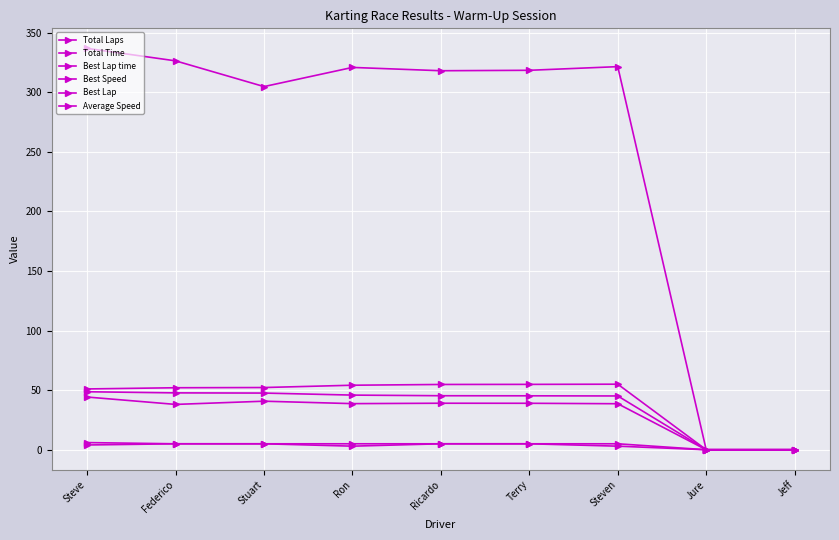

Reading right to left, what are all the values shown in this chart?

Total Laps: 0.0	0.0	5.0	5.0	5.0	5.0	5.0	5.0	6.0
Total Time: 0.0	0.0	321.6	318.5	318.1	320.9	304.8	326.4	336.9
Best Lap time: 0.0	0.0	55.0	54.9	54.8	54.2	52.2	52.0	51.0
Best Speed: 0.0	0.0	45.1	45.3	45.3	45.9	47.6	47.7	48.7
Best Lap: 0.0	0.0	3.0	5.0	5.0	3.0	5.0	5.0	4.0
Average Speed: 0.0	0.0	38.6	39.0	39.0	38.7	40.7	38.0	44.2